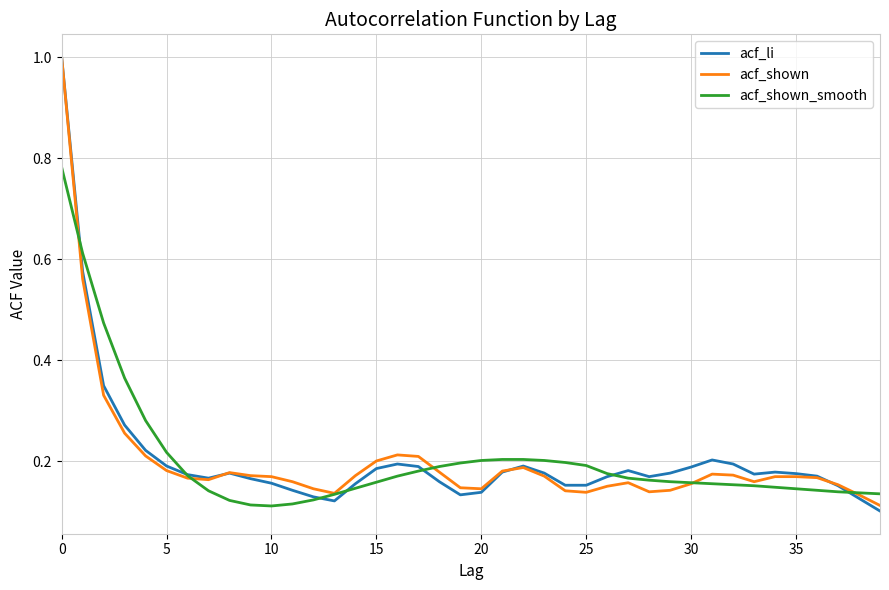

At how many categories does at least one series exceed 0?

40